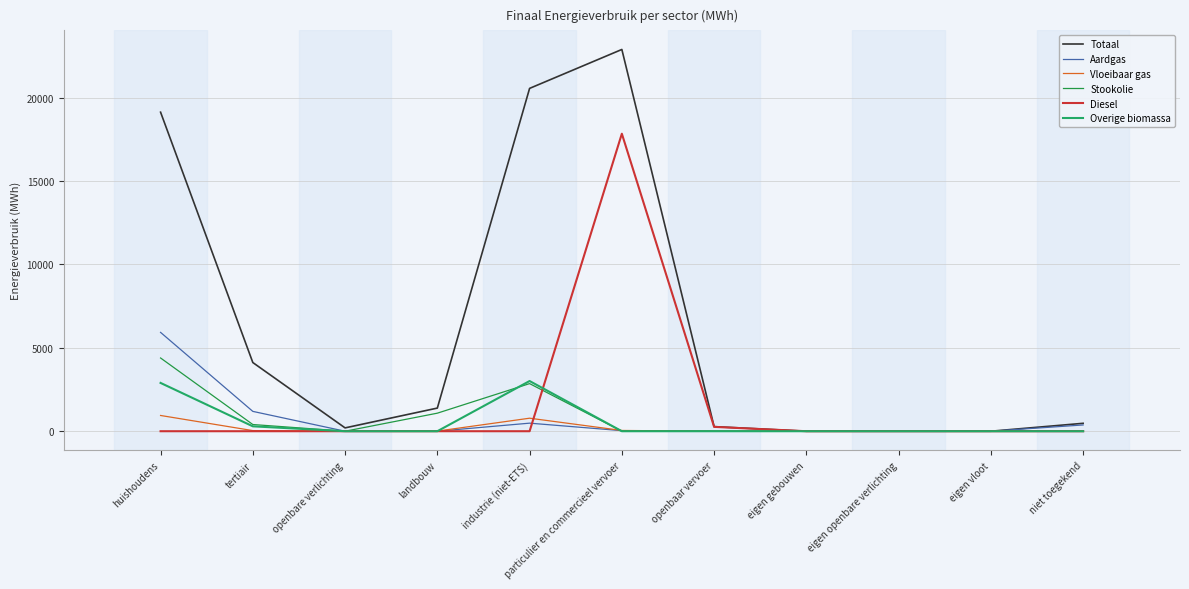

Which series changed the most between landbouw and eigen vloot?

Totaal